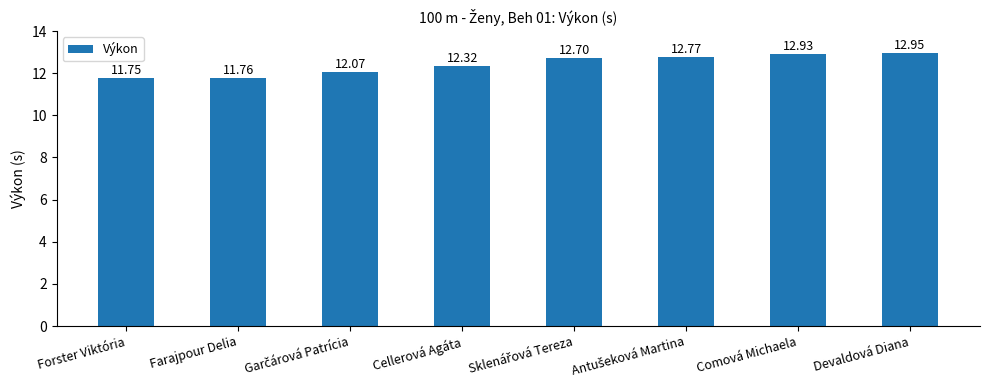

Which category has the highest value across all series?

Devaldová Diana